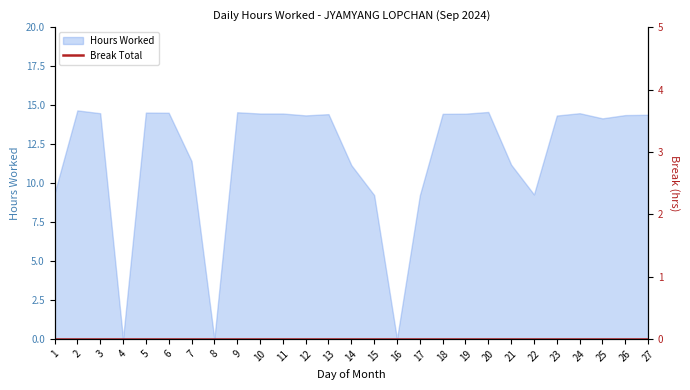

How many values are below 14?

10